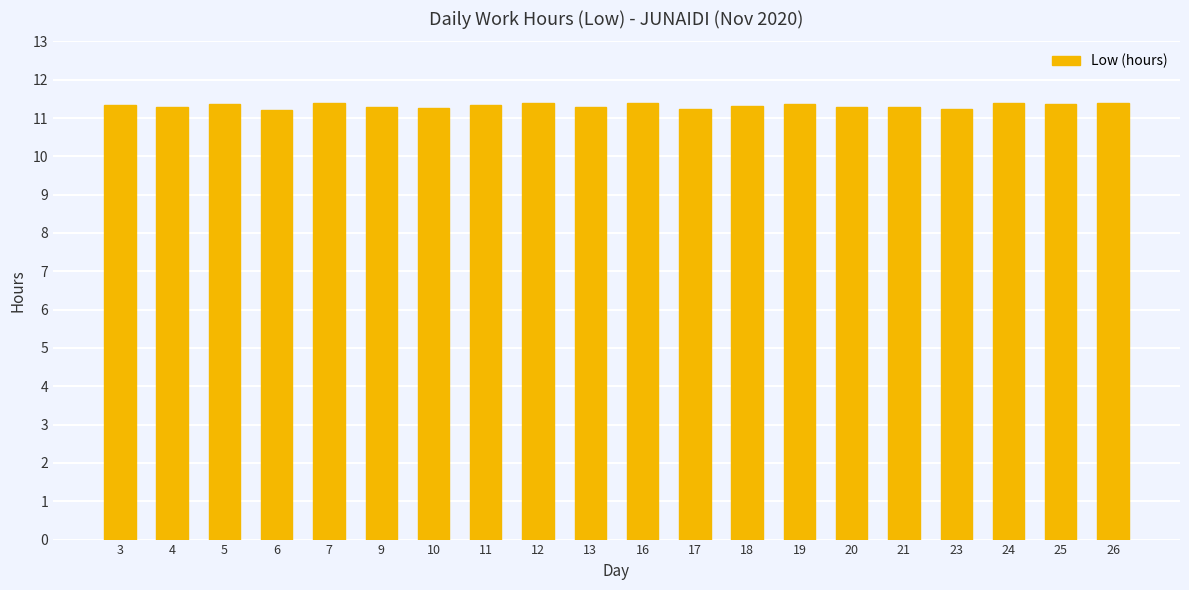

Count the values in the range 11 to 12.

20